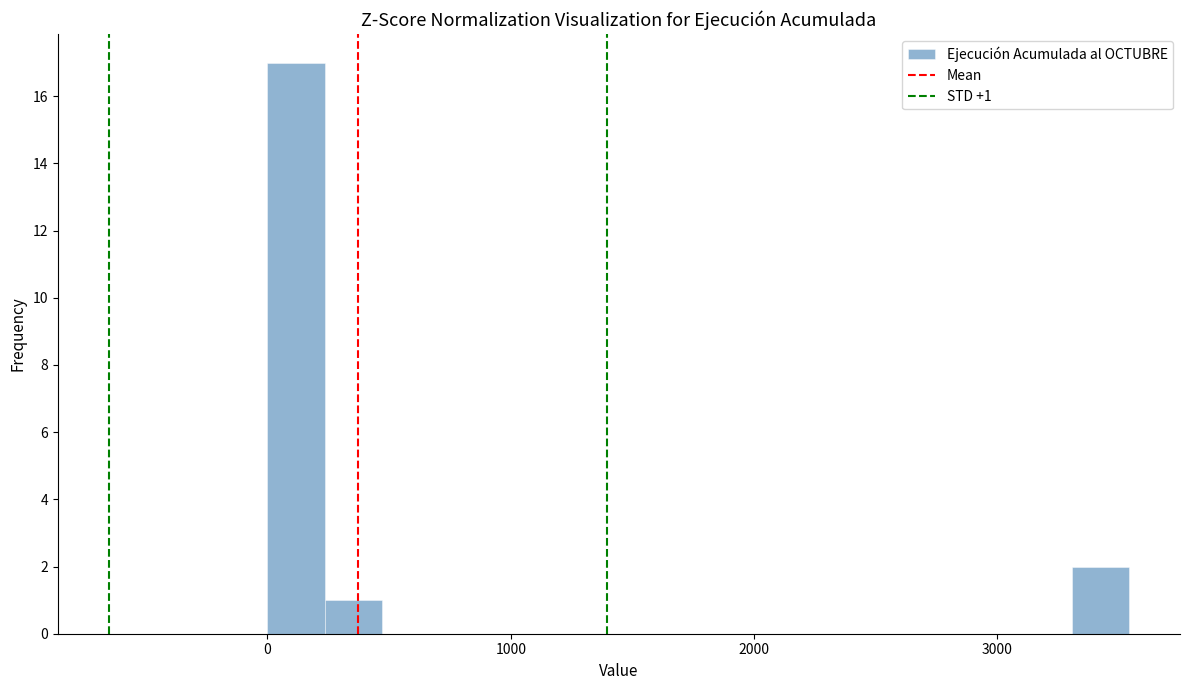

Around what value on the x-axis is the tallest bar? Give the approximate position of its centre, as read against the axis.

100